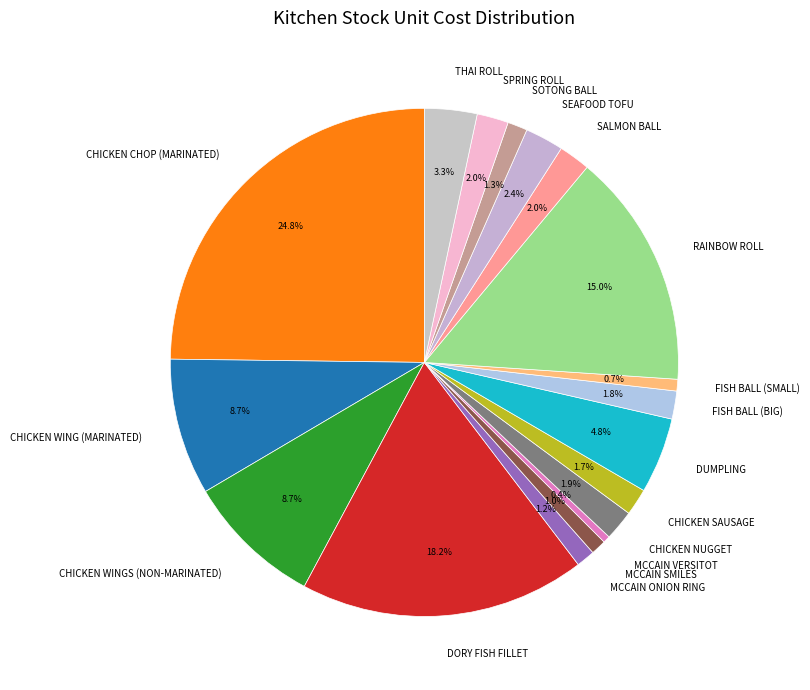

To the nearest percent, what is the difference between the FISH BALL (BIG) and SEAFOOD TOFU slice percentages?

1%